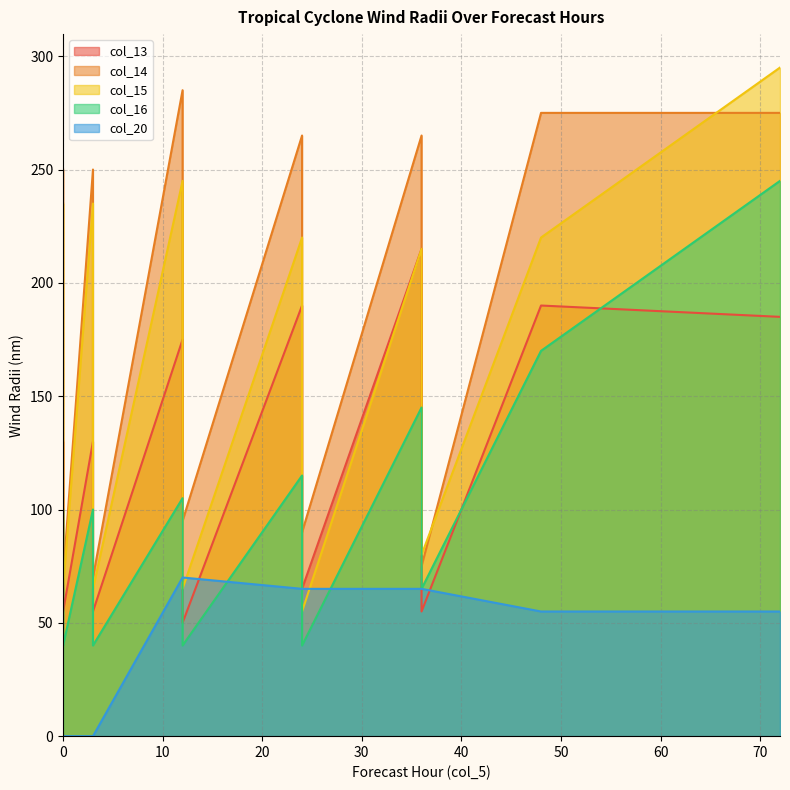

True or false: col_20 has more than 2 interior local peaks.

False